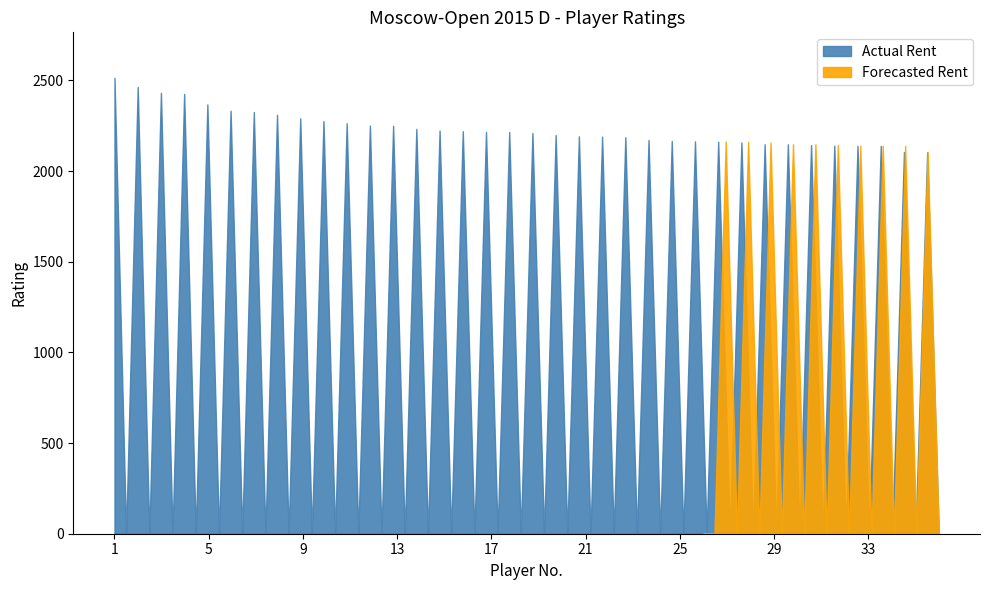

What is the minimum value for Actual Rent?

2104